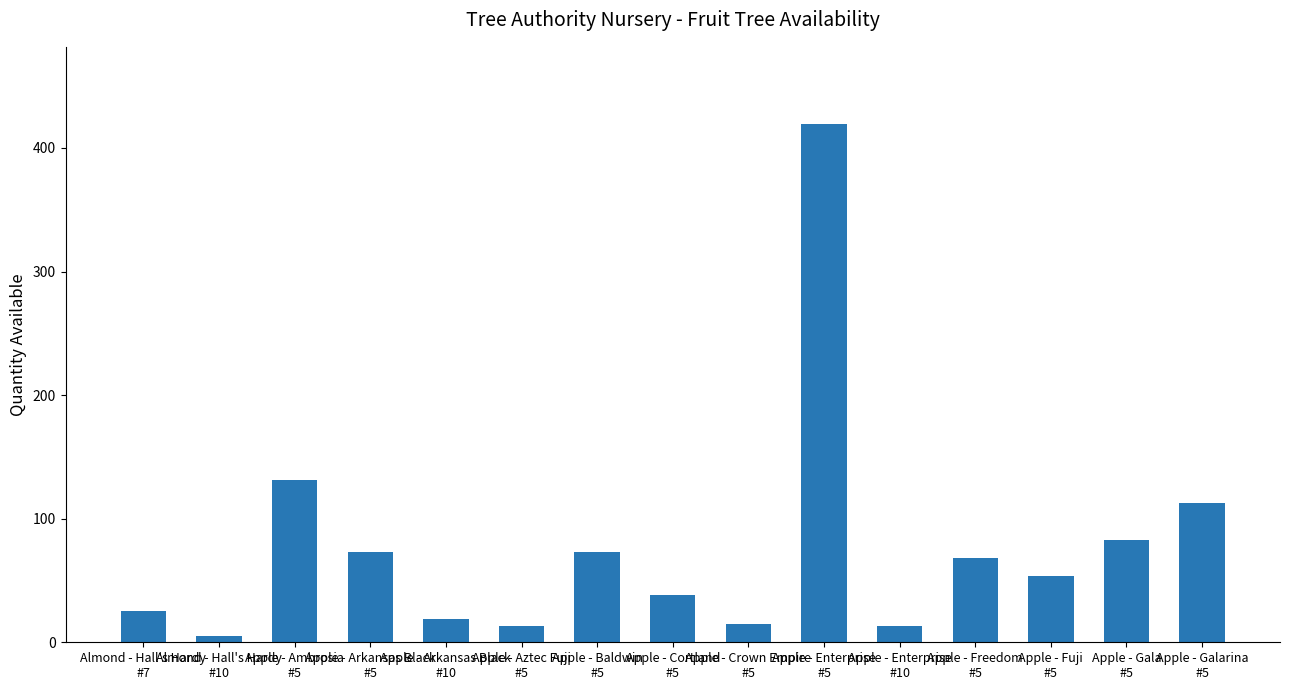

How many categories are shown in the chart?

15